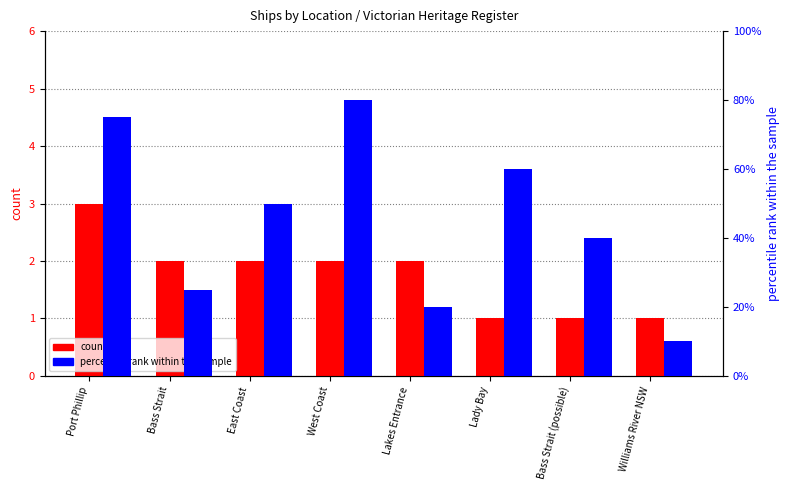

How many groups of bars are there?

8